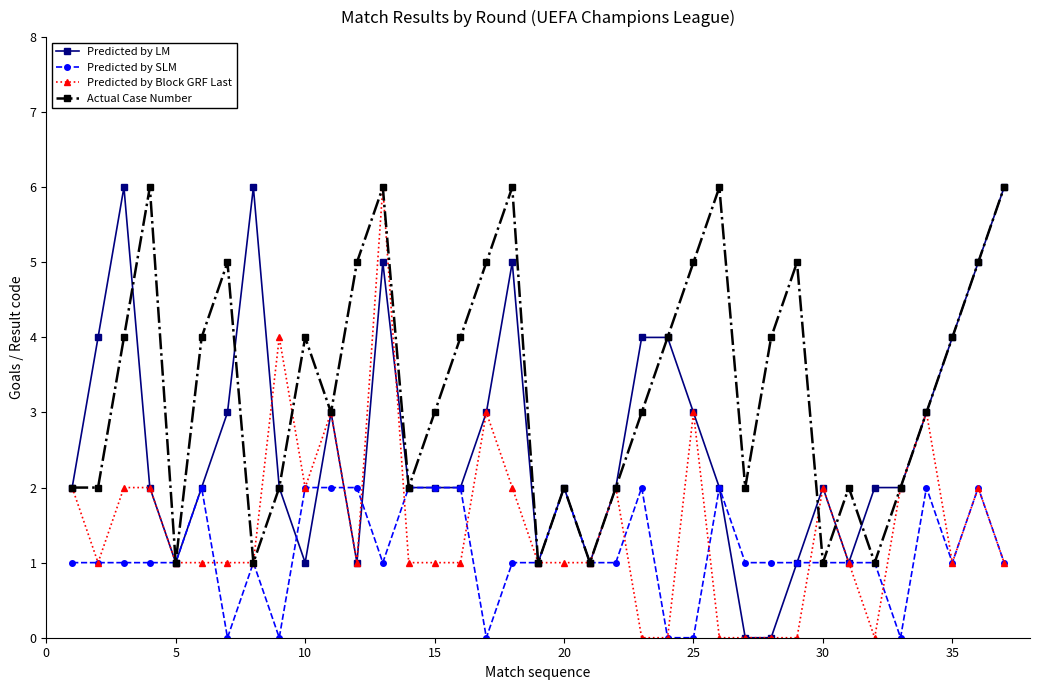

True or false: Predicted by Block GRF Last has more than 1 points higher than both neighbors.

True